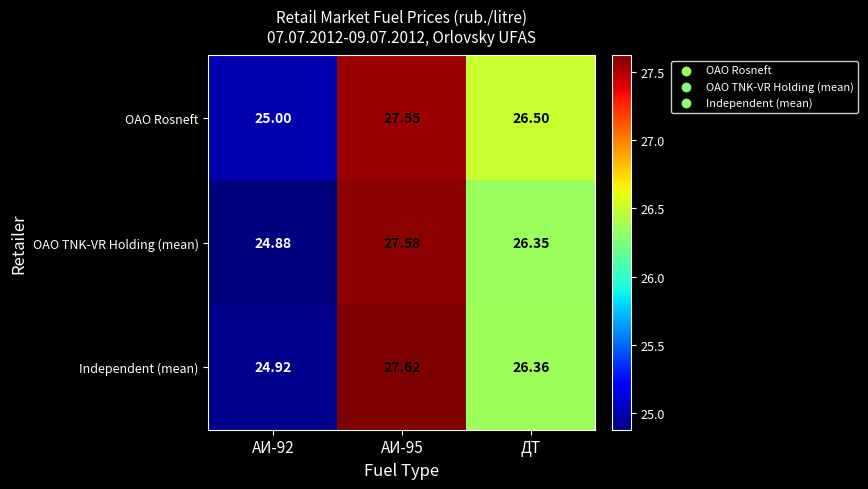

At which category does the chart reach its peak across all series?

АИ-95